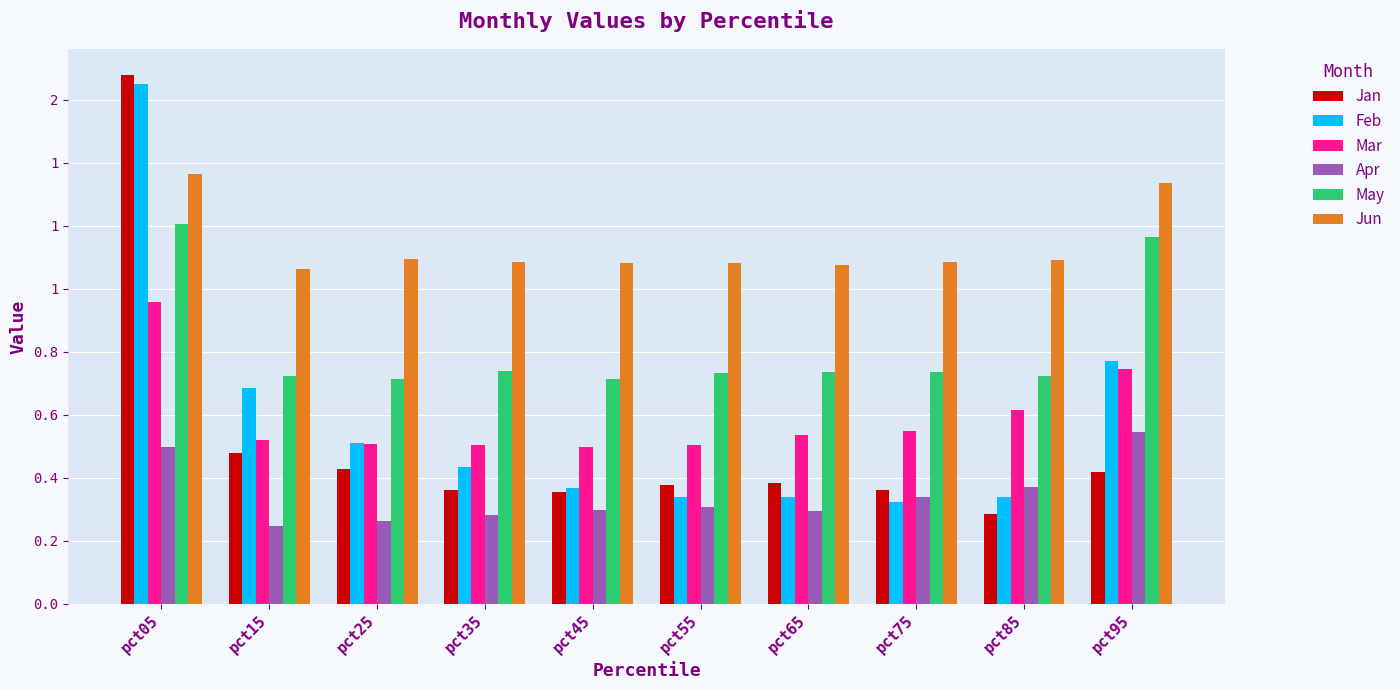

The value of Mar at pct15 is 0.5. True or false?

True